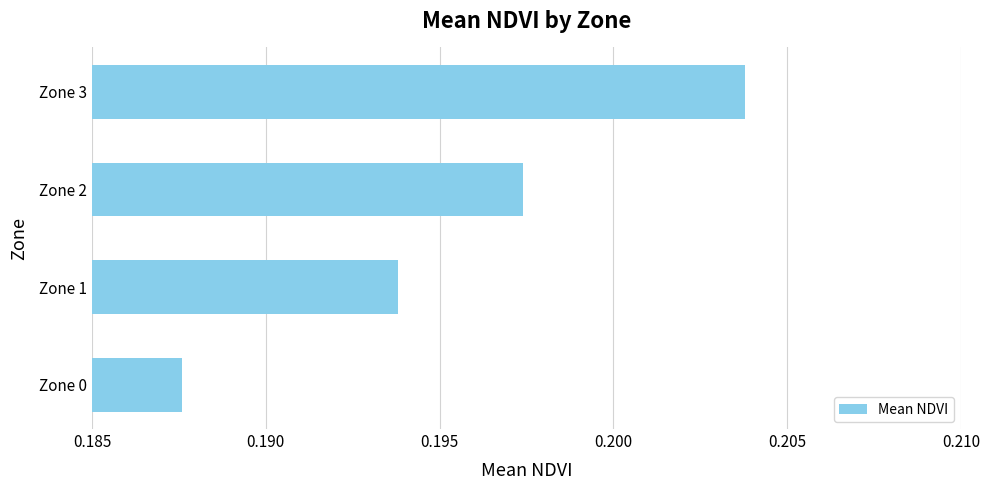

Which category has the highest value across all series?

Zone 3